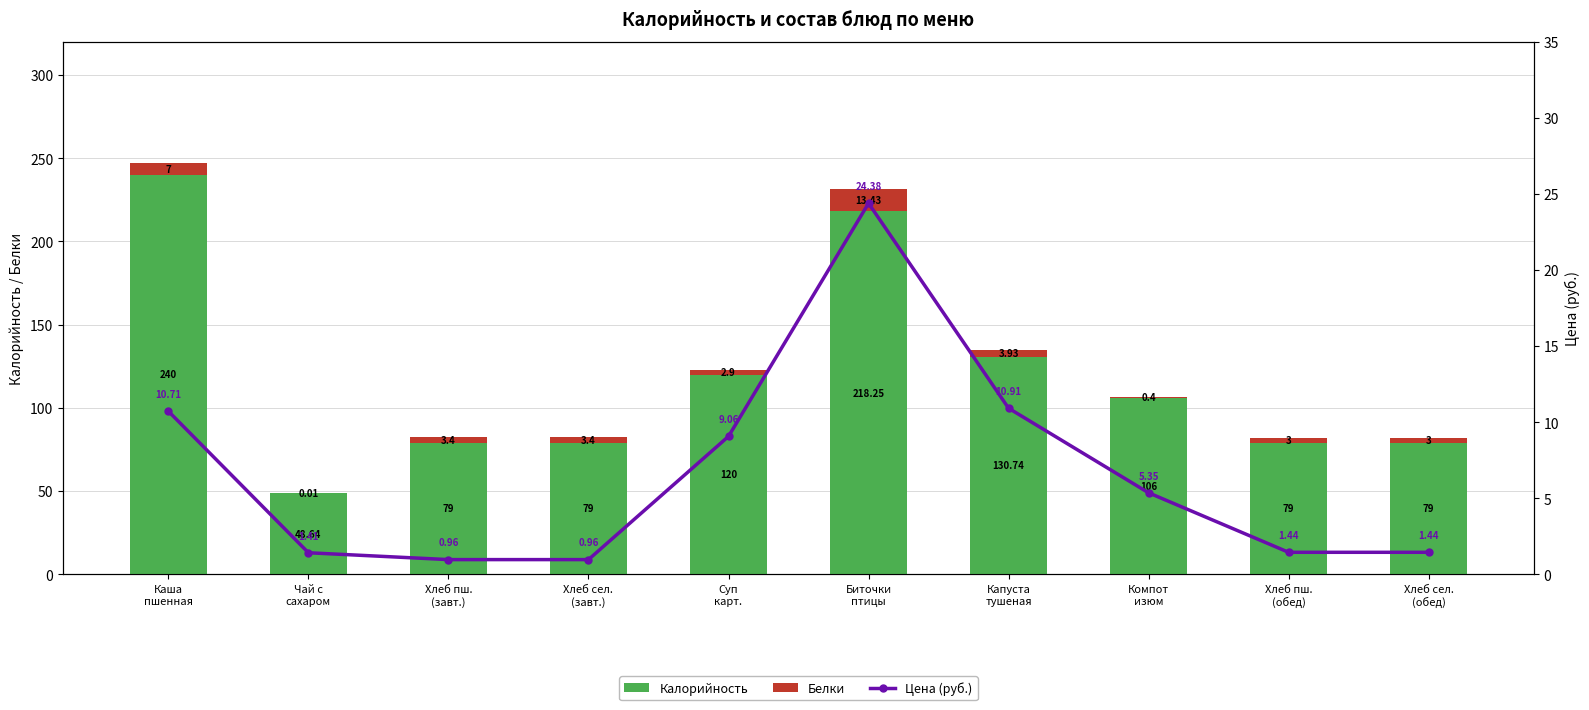

What is the highest value of the Белки series?

13.4